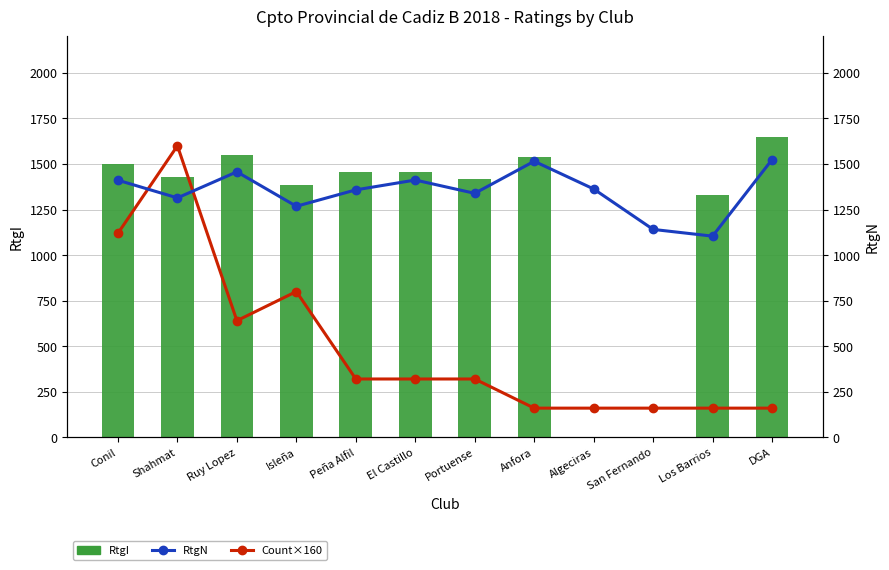

What is the label of the 9th bar from the right?

Isleña